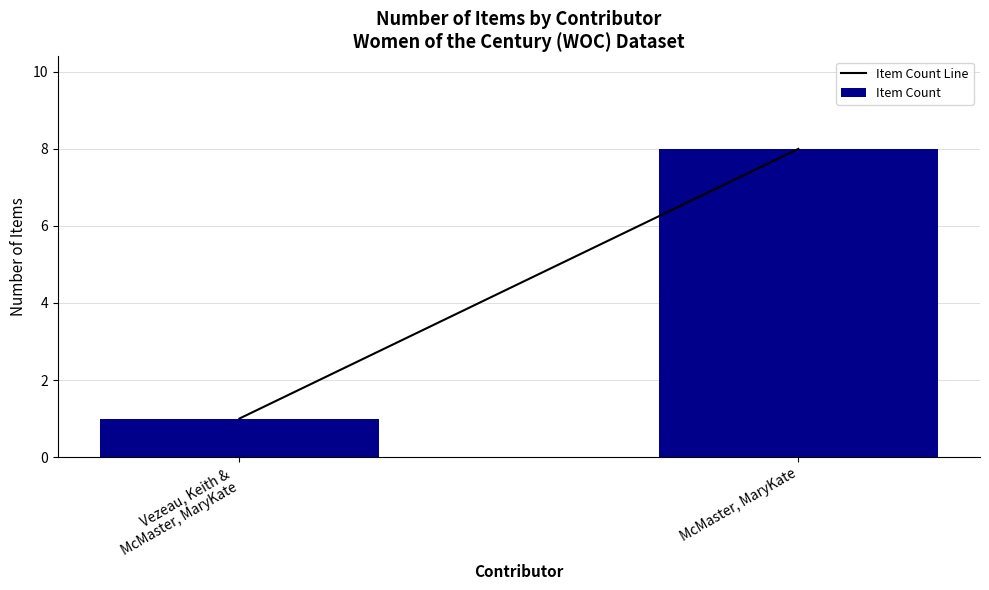

What is the minimum value shown in the chart?

1